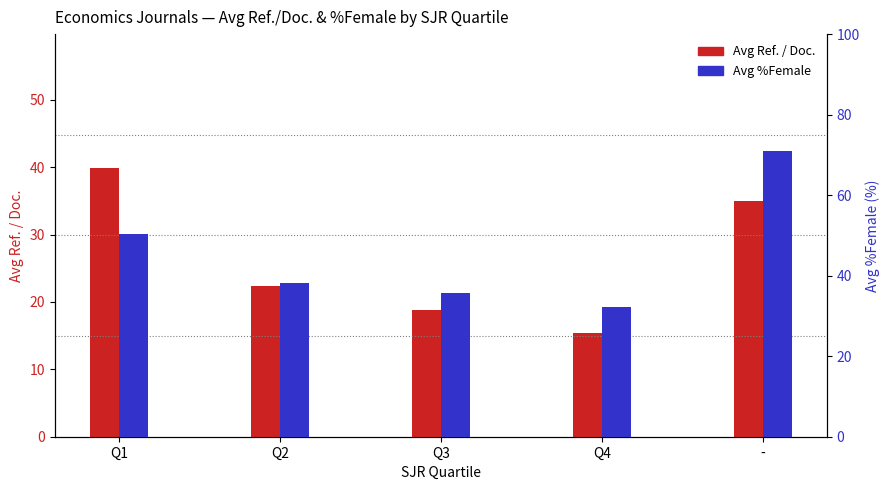

At Q1, list the series in order from largest to smallest.

Avg %Female, Avg Ref. / Doc.